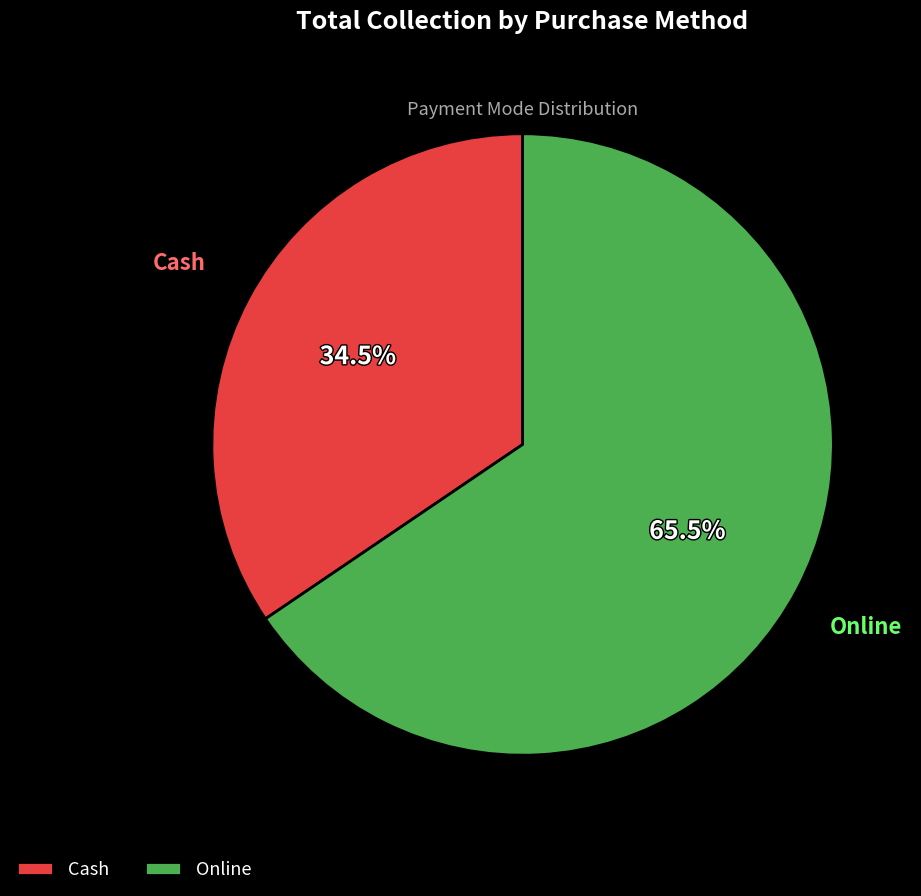

Rank the categories by value from highest to lowest.

Online, Cash